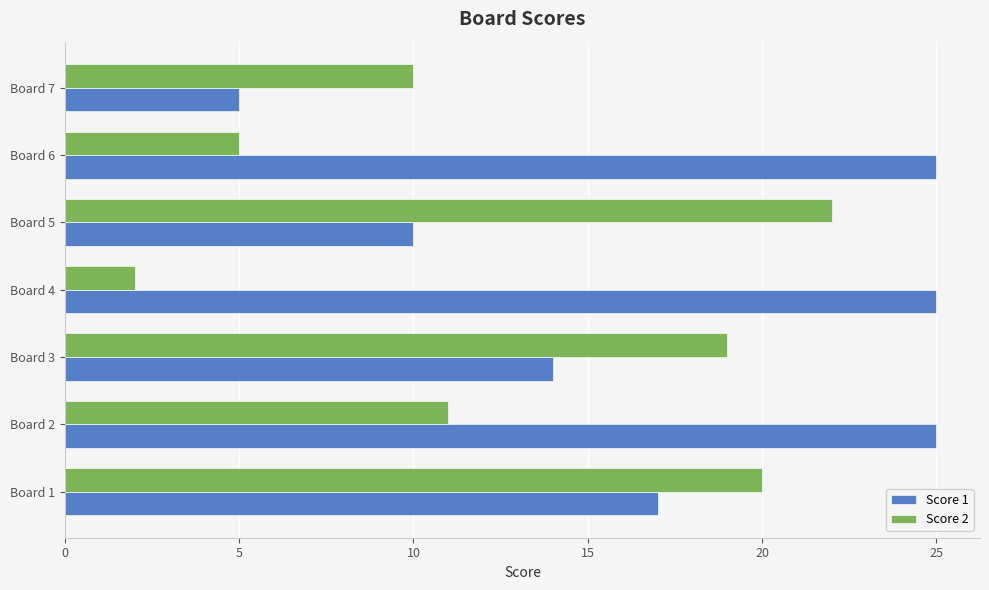

Is it true that Score 2 equals 10 at Board 7?

True